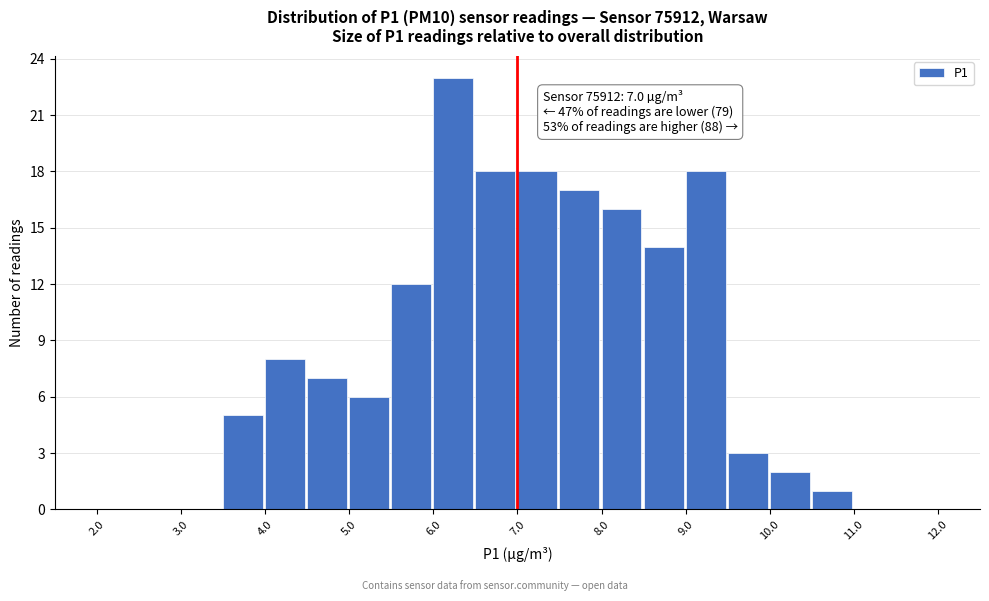

Which range on the x-axis has the tallest bar?

6.0 to 6.5